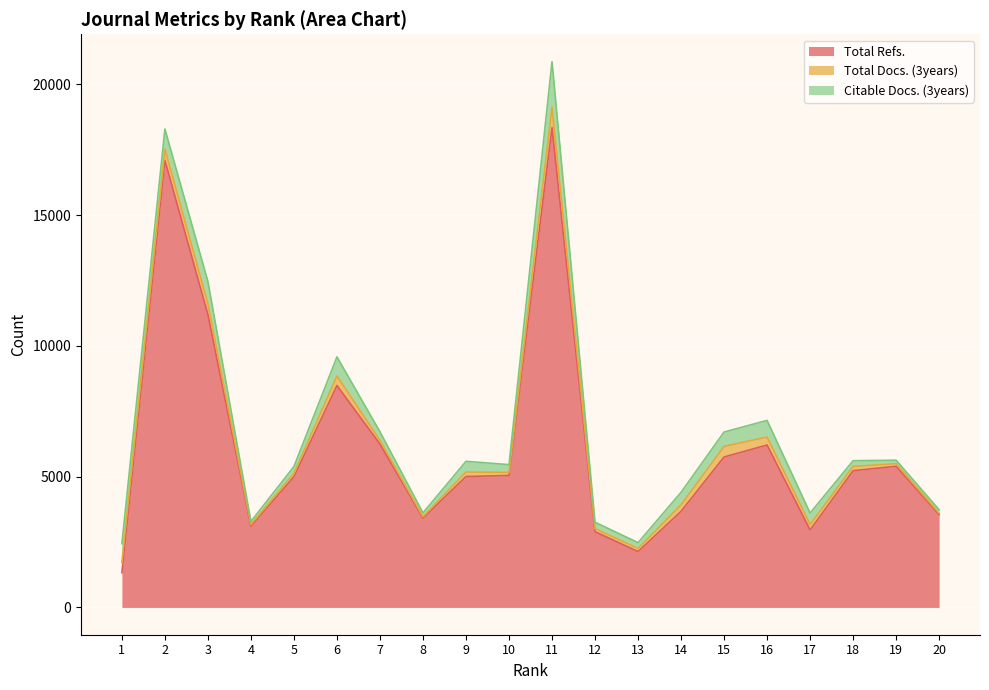

What are all the series names shown in the legend?

Total Refs., Total Docs. (3years), Citable Docs. (3years)